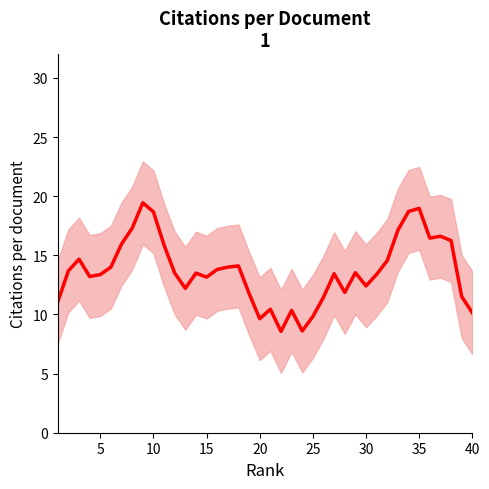

True or false: the data shows 9.3 at 35.

False